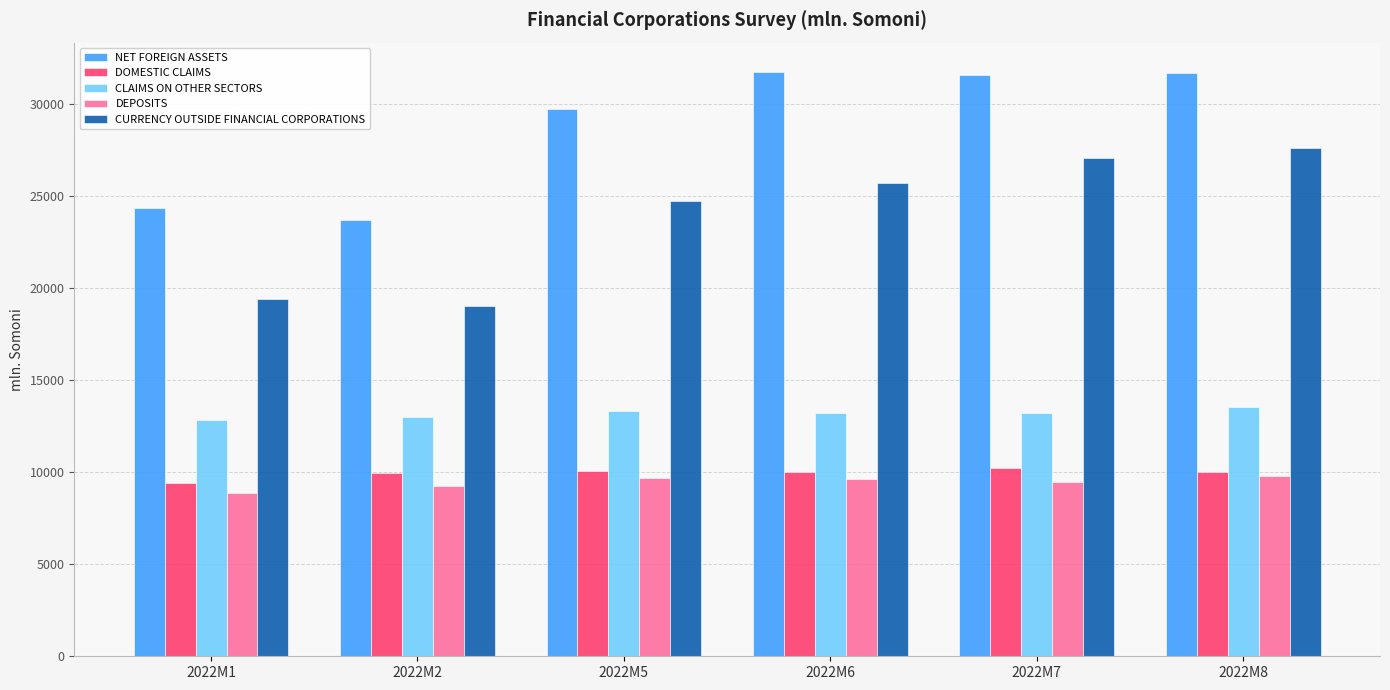

Which series has the largest total across all categories?

NET FOREIGN ASSETS